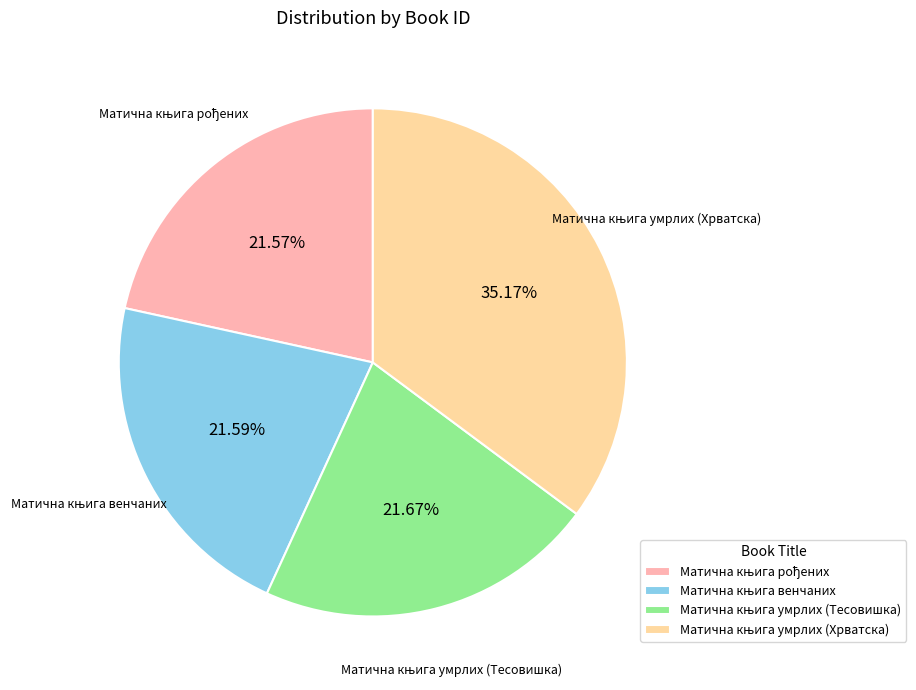

Is there any slice that represents more than half of the pie?

No